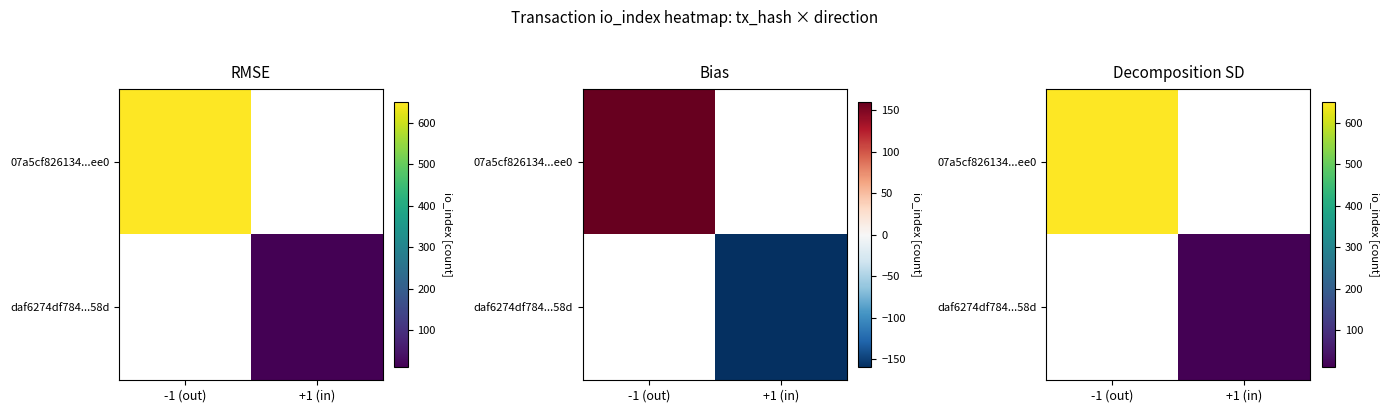

Which category has the lowest value in the 07a5cf826134...ee0 series?

-1 (out)